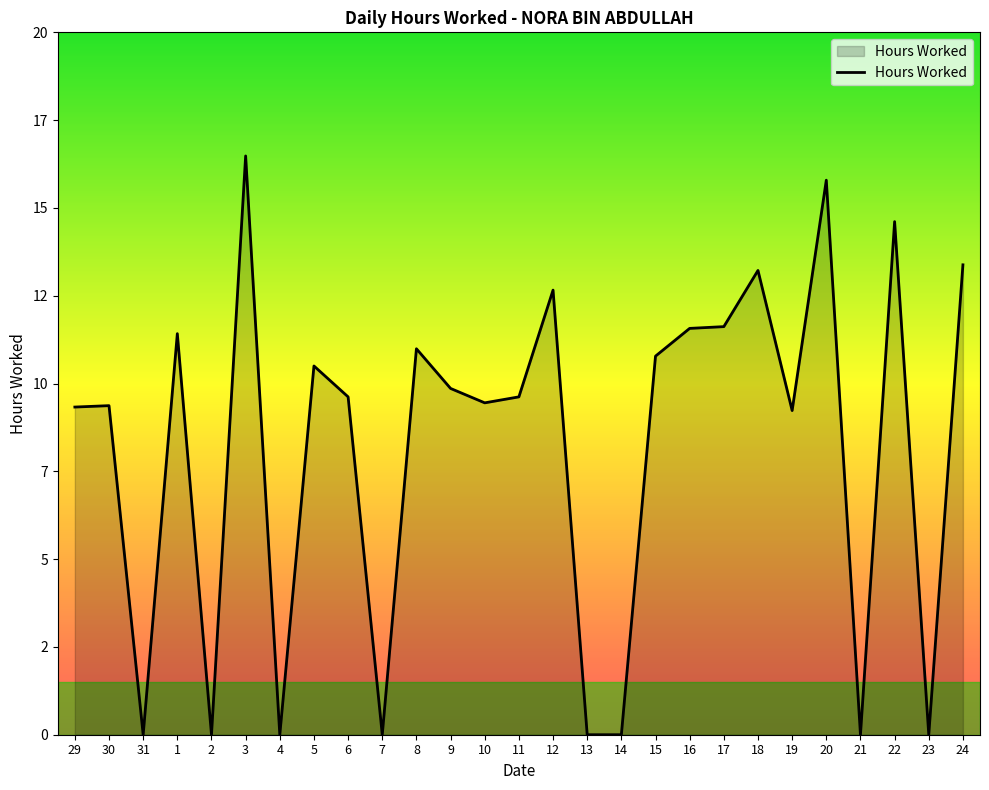

What is the difference between the values at 15 and 16?

0.8